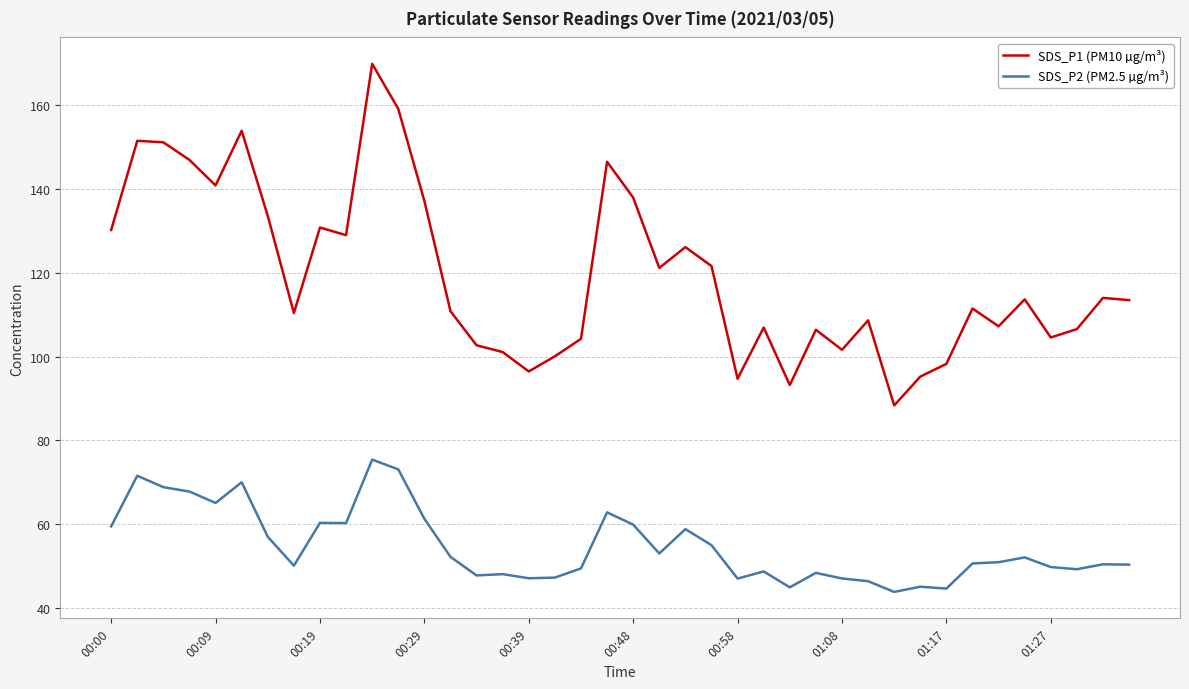

Which series has the largest range (max minus min)?

SDS_P1 (PM10 µg/m³)